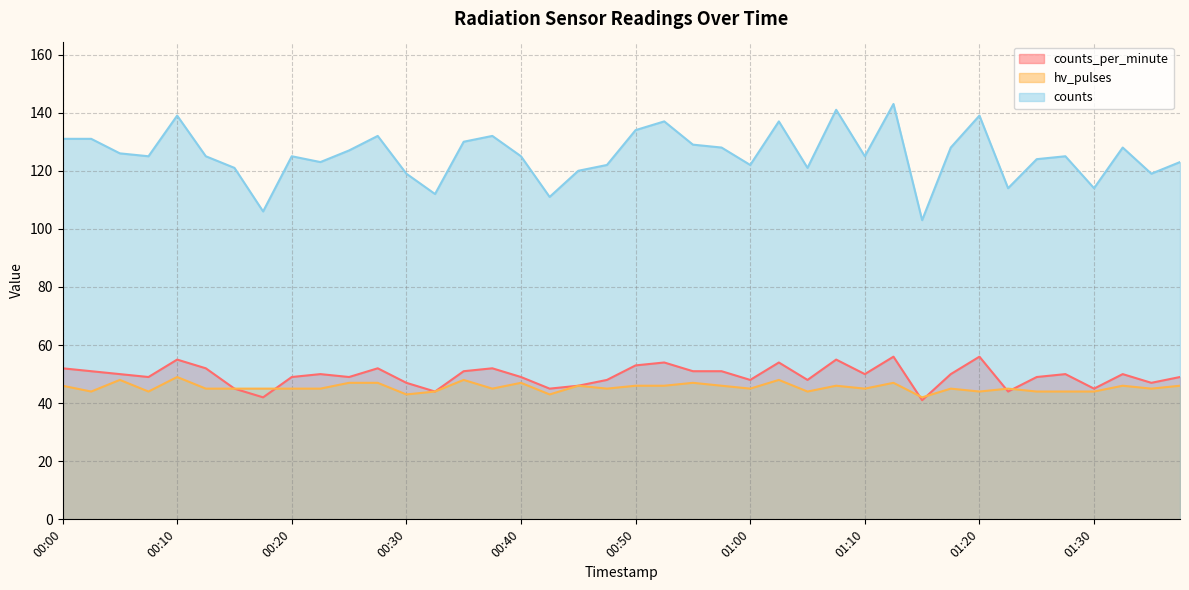

Rank the series by their maximum value, from lowest to highest.

hv_pulses, counts_per_minute, counts